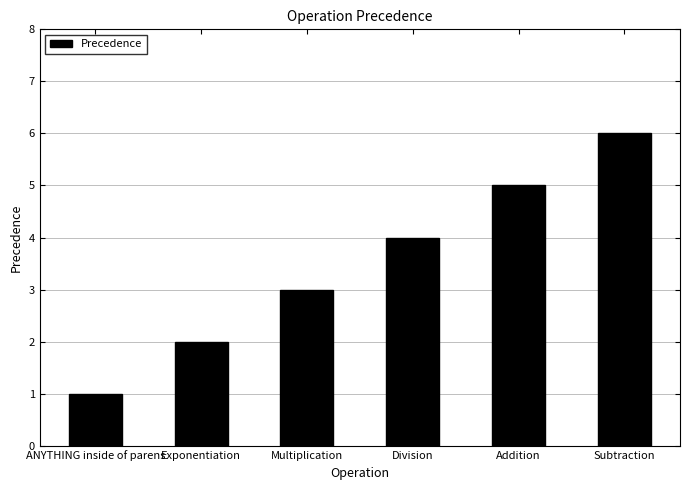

What is the difference between the values at Multiplication and Subtraction?

3